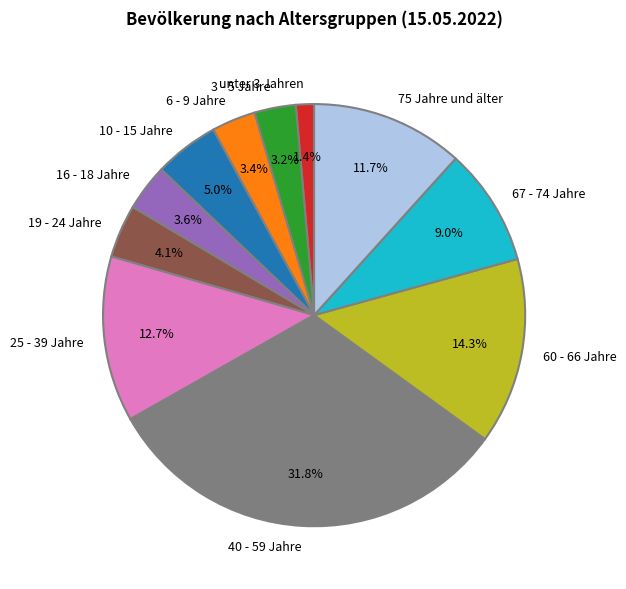

To the nearest percent, what is the difference between the largest and smallest slice percentages?

30%